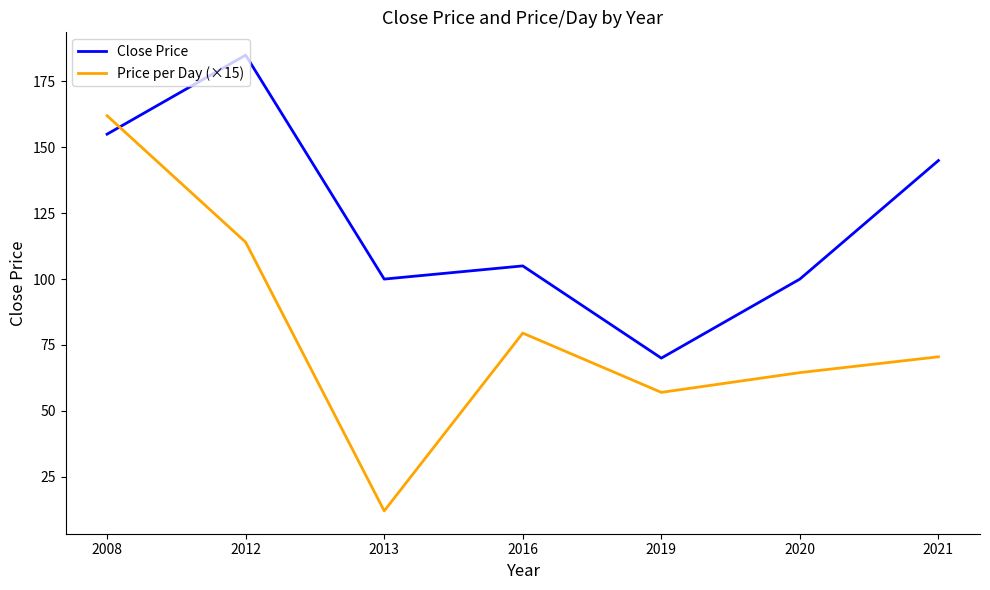

At which label is Price per Day (×15) closest to 87?

2016